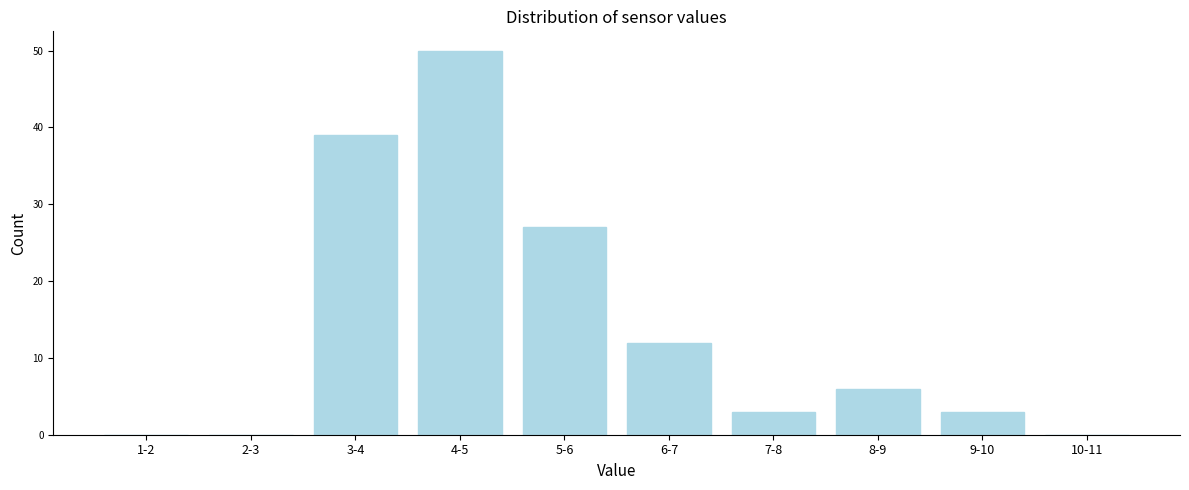

Reading left to right, extract all data points from this chart.

1-2=0	2-3=0	3-4=39	4-5=50	5-6=27	6-7=12	7-8=3	8-9=6	9-10=3	10-11=0